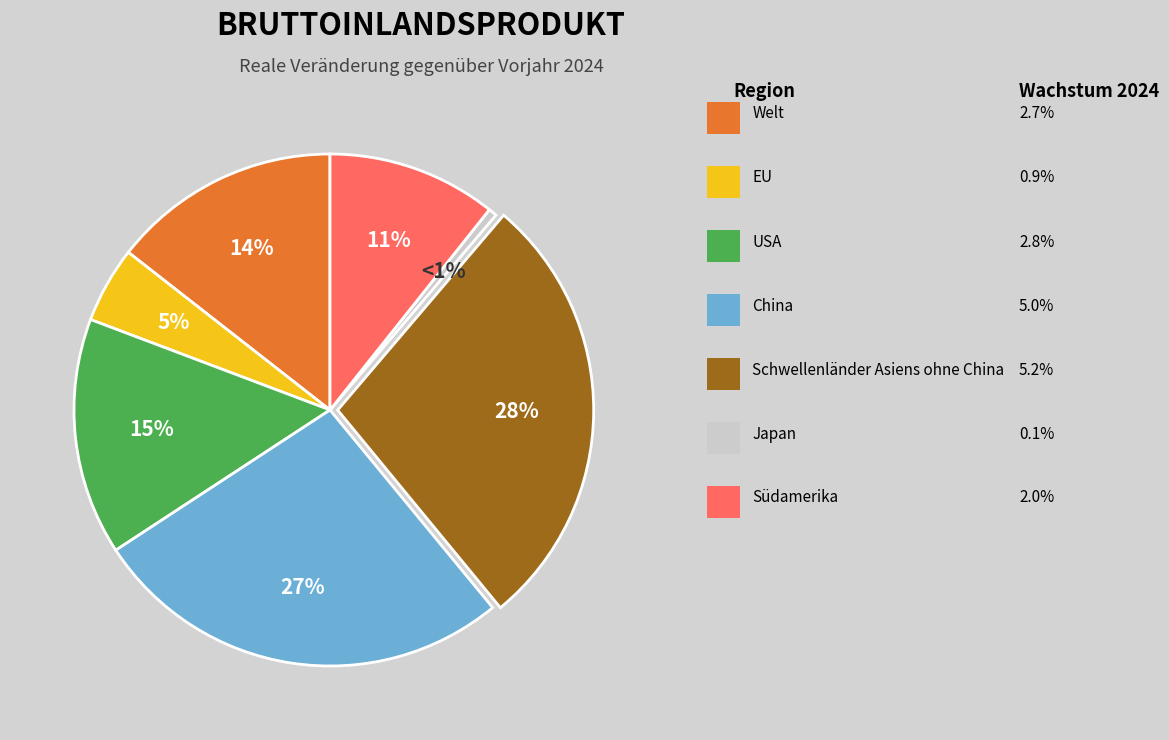

To the nearest percent, what is the difference between the largest and smallest slice percentages?

27%